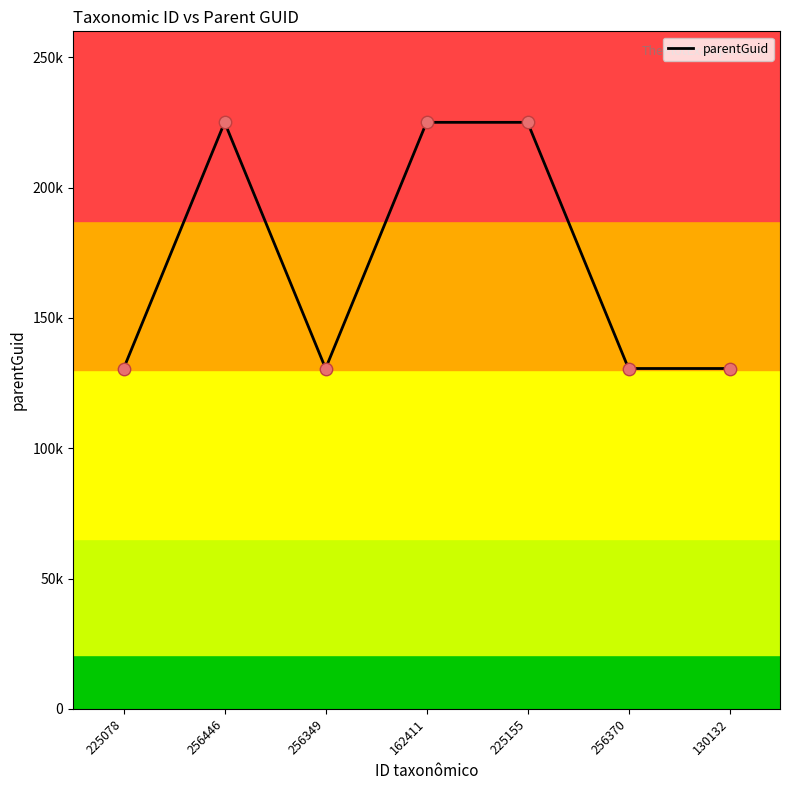

What is the change in value from 256349 to 225155?

+94475